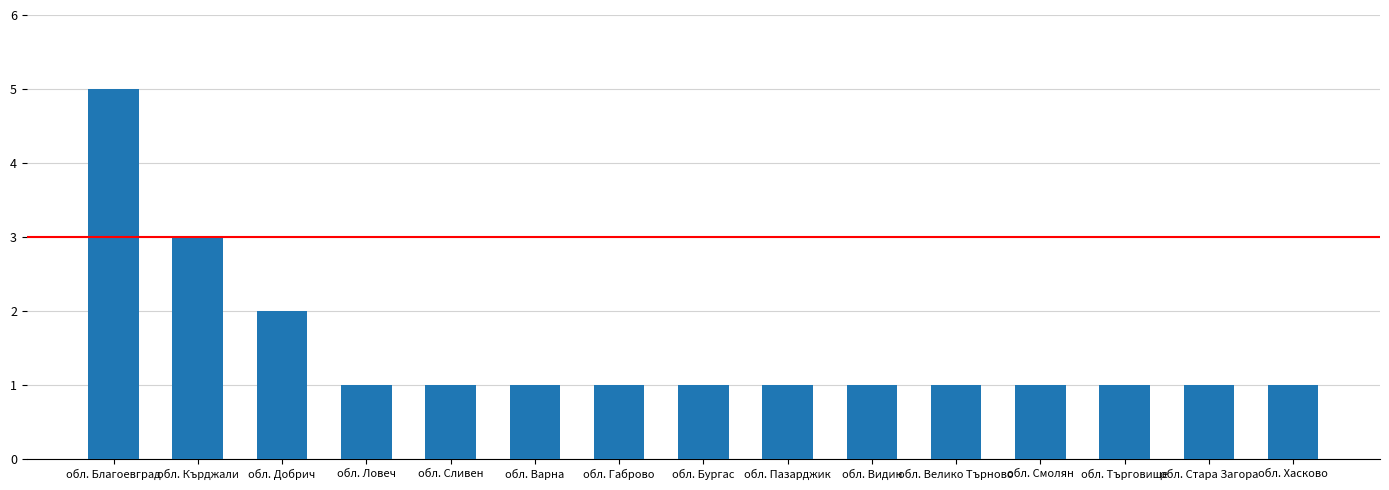

The chart shows a value of 3 at обл. Кърджали. True or false?

True